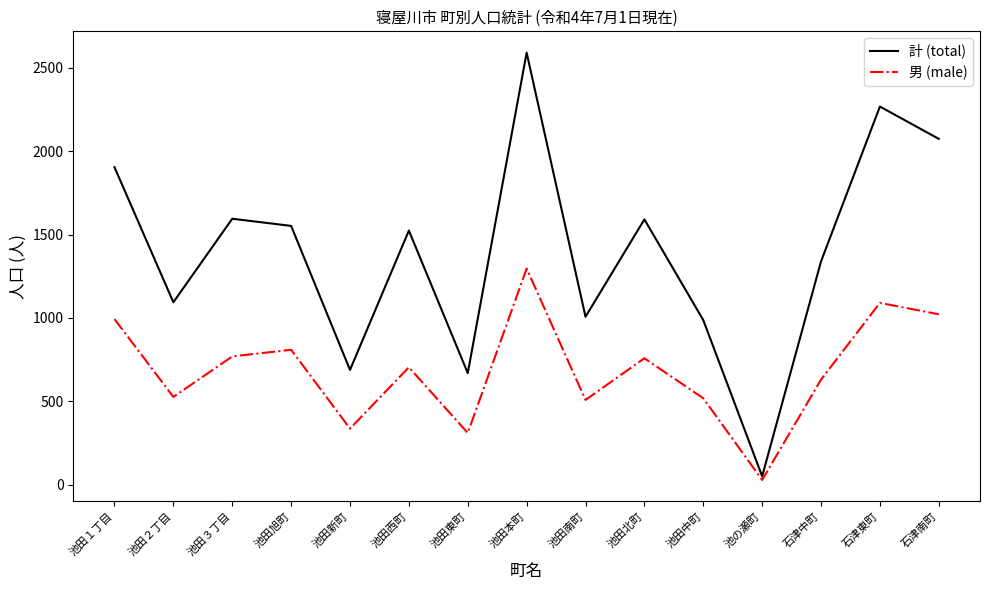

What position from the right is 石津南町?

1